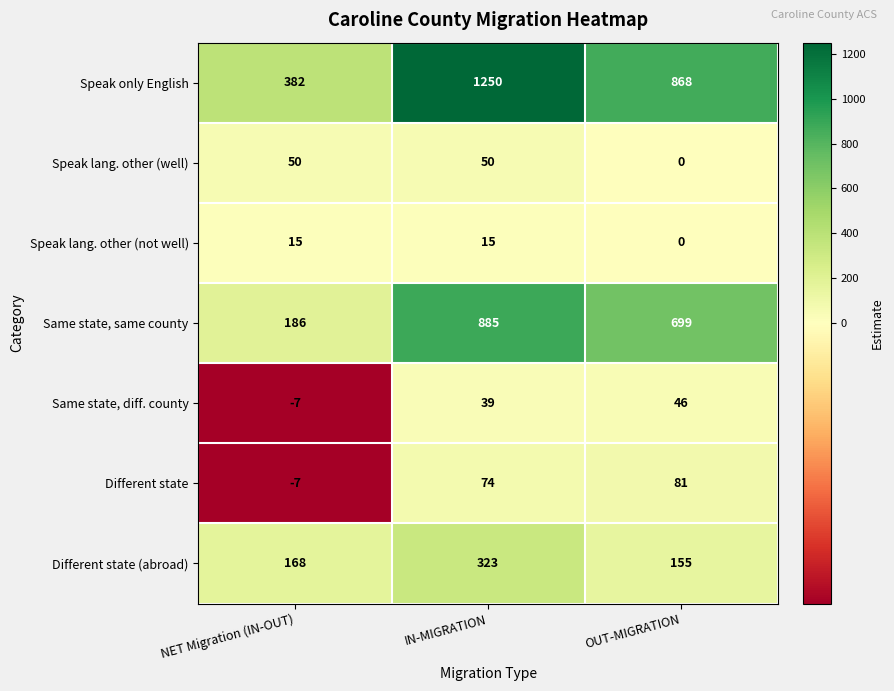

Reading left to right, transcribe all the data shown in this chart.

Speak only English: NET Migration (IN-OUT)=382	IN-MIGRATION=1250	OUT-MIGRATION=868
Speak lang. other (well): NET Migration (IN-OUT)=50	IN-MIGRATION=50	OUT-MIGRATION=0
Speak lang. other (not well): NET Migration (IN-OUT)=15	IN-MIGRATION=15	OUT-MIGRATION=0
Same state, same county: NET Migration (IN-OUT)=186	IN-MIGRATION=885	OUT-MIGRATION=699
Same state, diff. county: NET Migration (IN-OUT)=-7	IN-MIGRATION=39	OUT-MIGRATION=46
Different state: NET Migration (IN-OUT)=-7	IN-MIGRATION=74	OUT-MIGRATION=81
Different state (abroad): NET Migration (IN-OUT)=168	IN-MIGRATION=323	OUT-MIGRATION=155